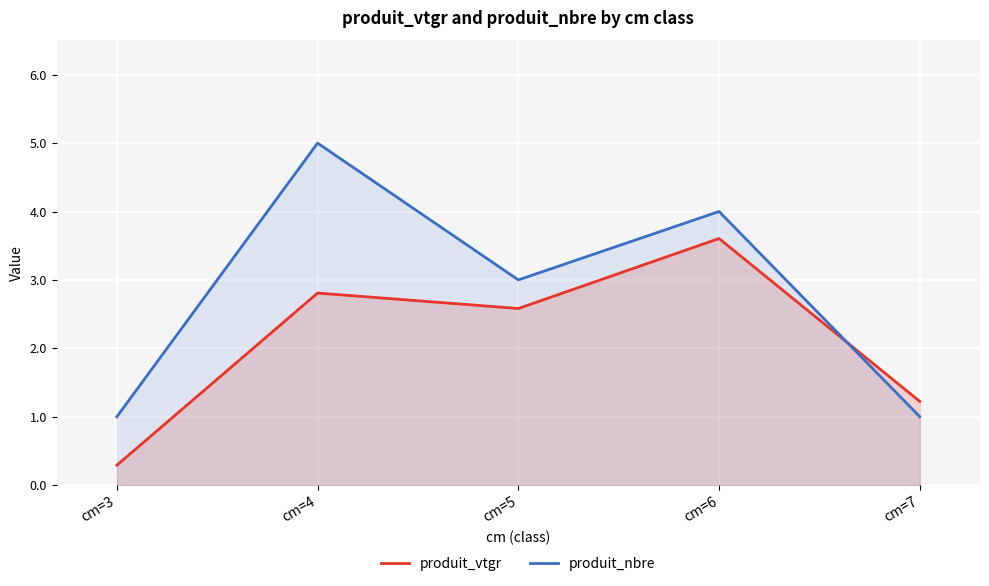

Read the produit_nbre value at cm=7.

1.0